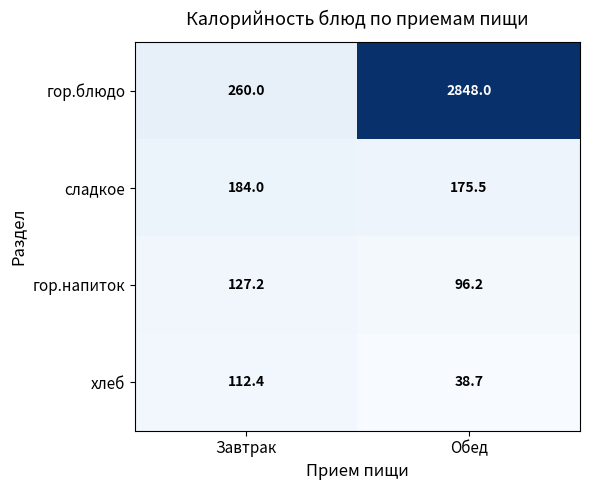

Reading right to left, extract all data points from this chart.

гор.блюдо: 2848.0	260.0
сладкое: 175.5	184.0
гор.напиток: 96.2	127.2
хлеб: 38.7	112.4